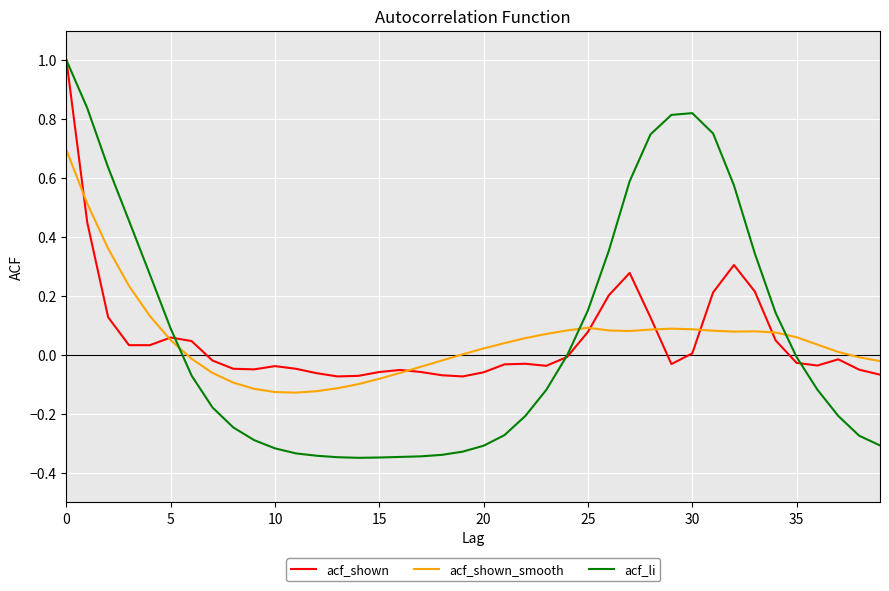

In acf_shown_smooth, how many points are lower than both neighbors (excluding endpoints)?

3